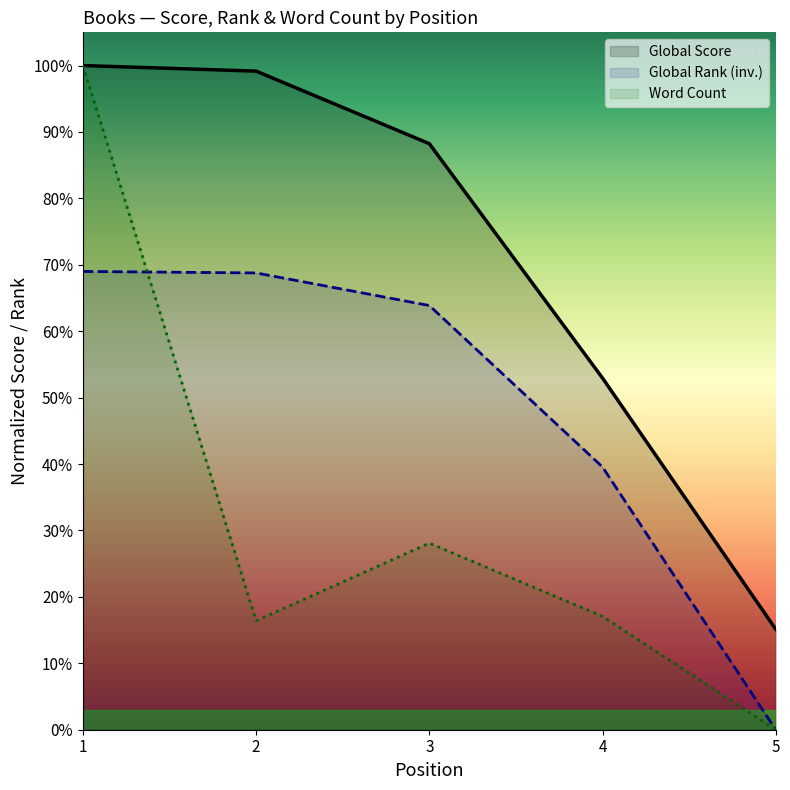

At how many categories does at least one series exceed 0?

5